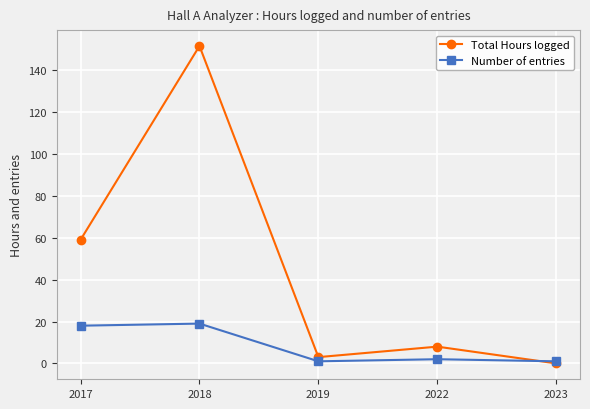

Is this an area chart (filled region under the line)?

No